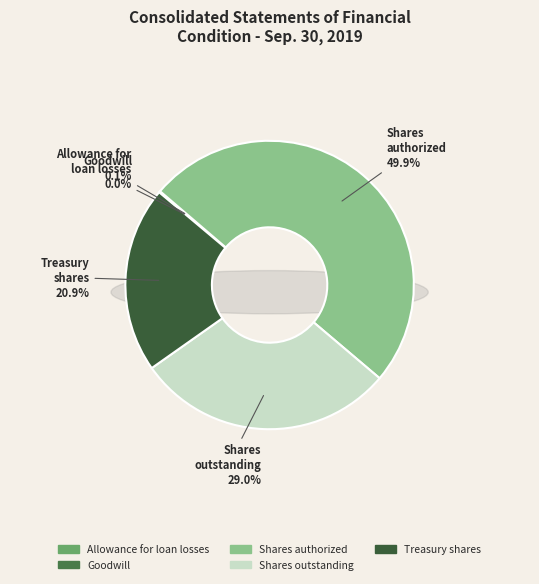

Is it true that Shares
authorized is 50% of the pie?

True